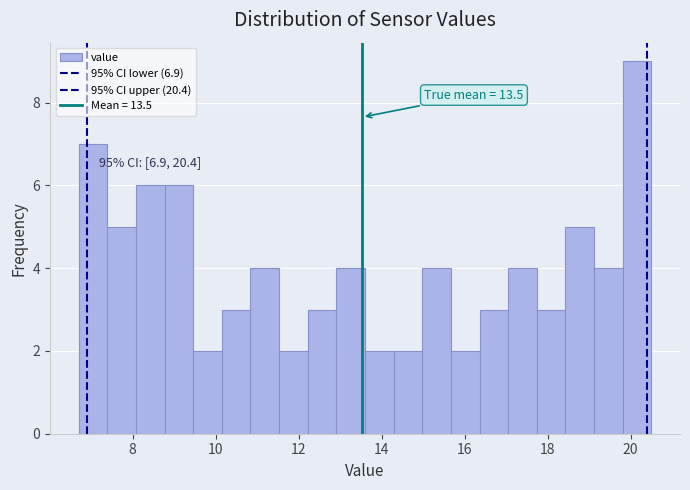

Read against the x-axis, roughly where is the centre of the tallest bar?

20.2